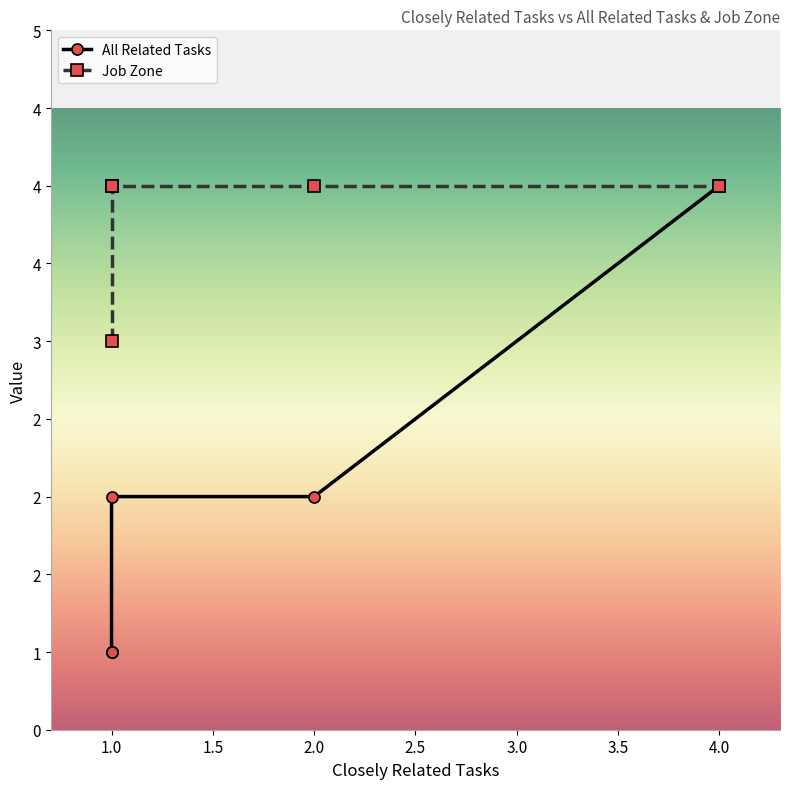

At 4, list the series in order from smallest to largest.

All Related Tasks, Job Zone